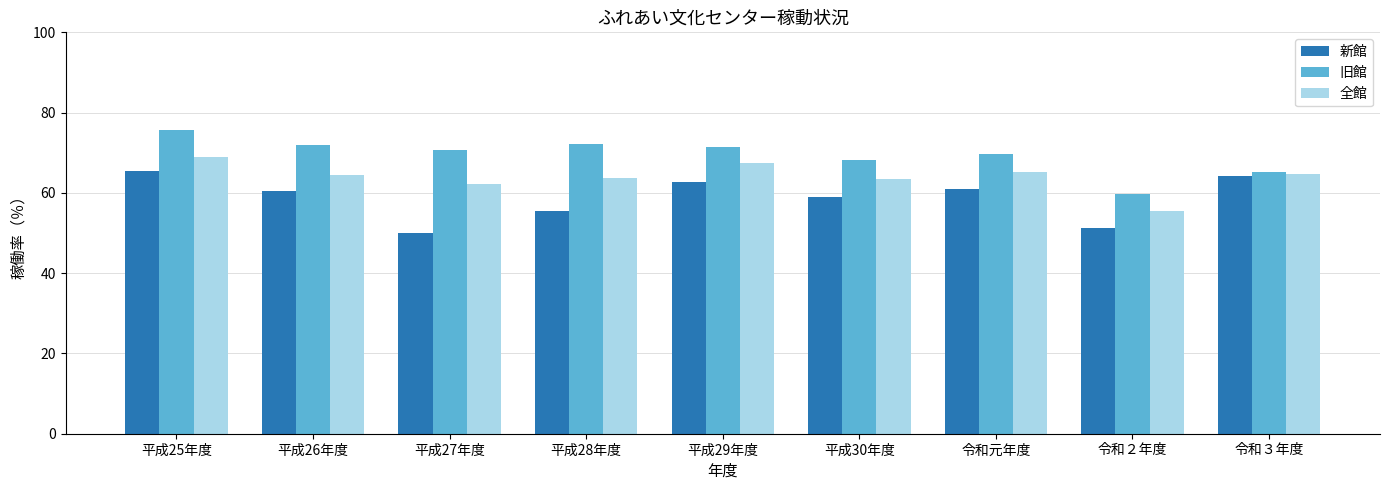

What is the difference between the second highest and minimum values in the 全館 series?

11.9